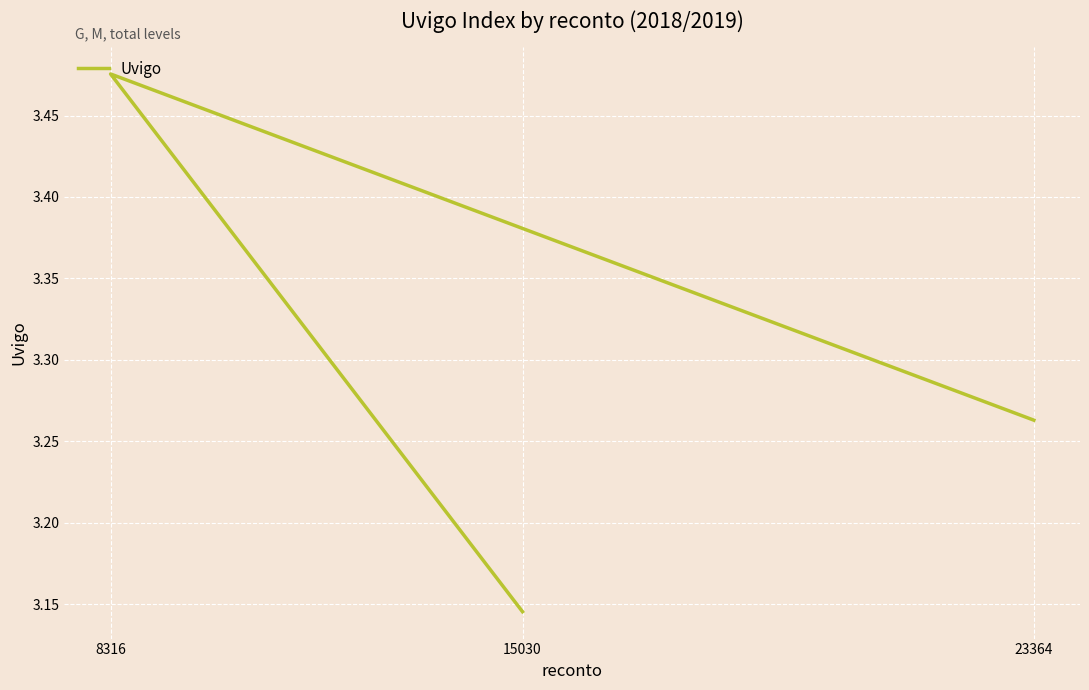

What is the greatest value displayed?

3.5